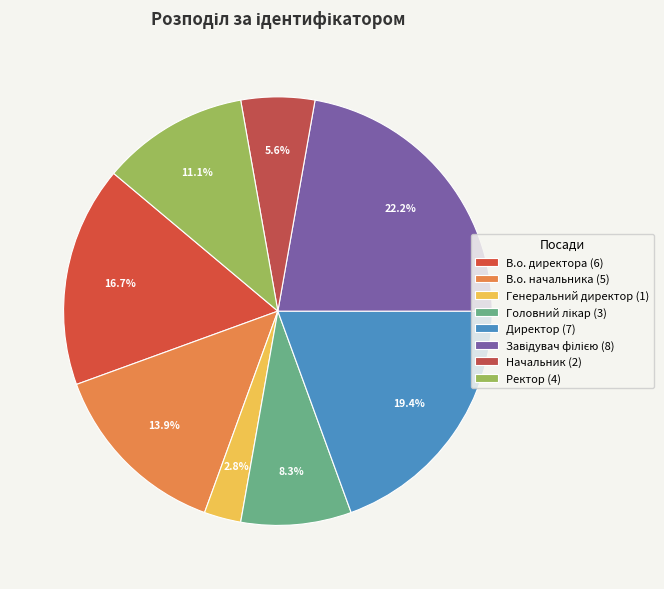

What is the total percentage of Завідувач філією and В.о. начальника?

36.1%